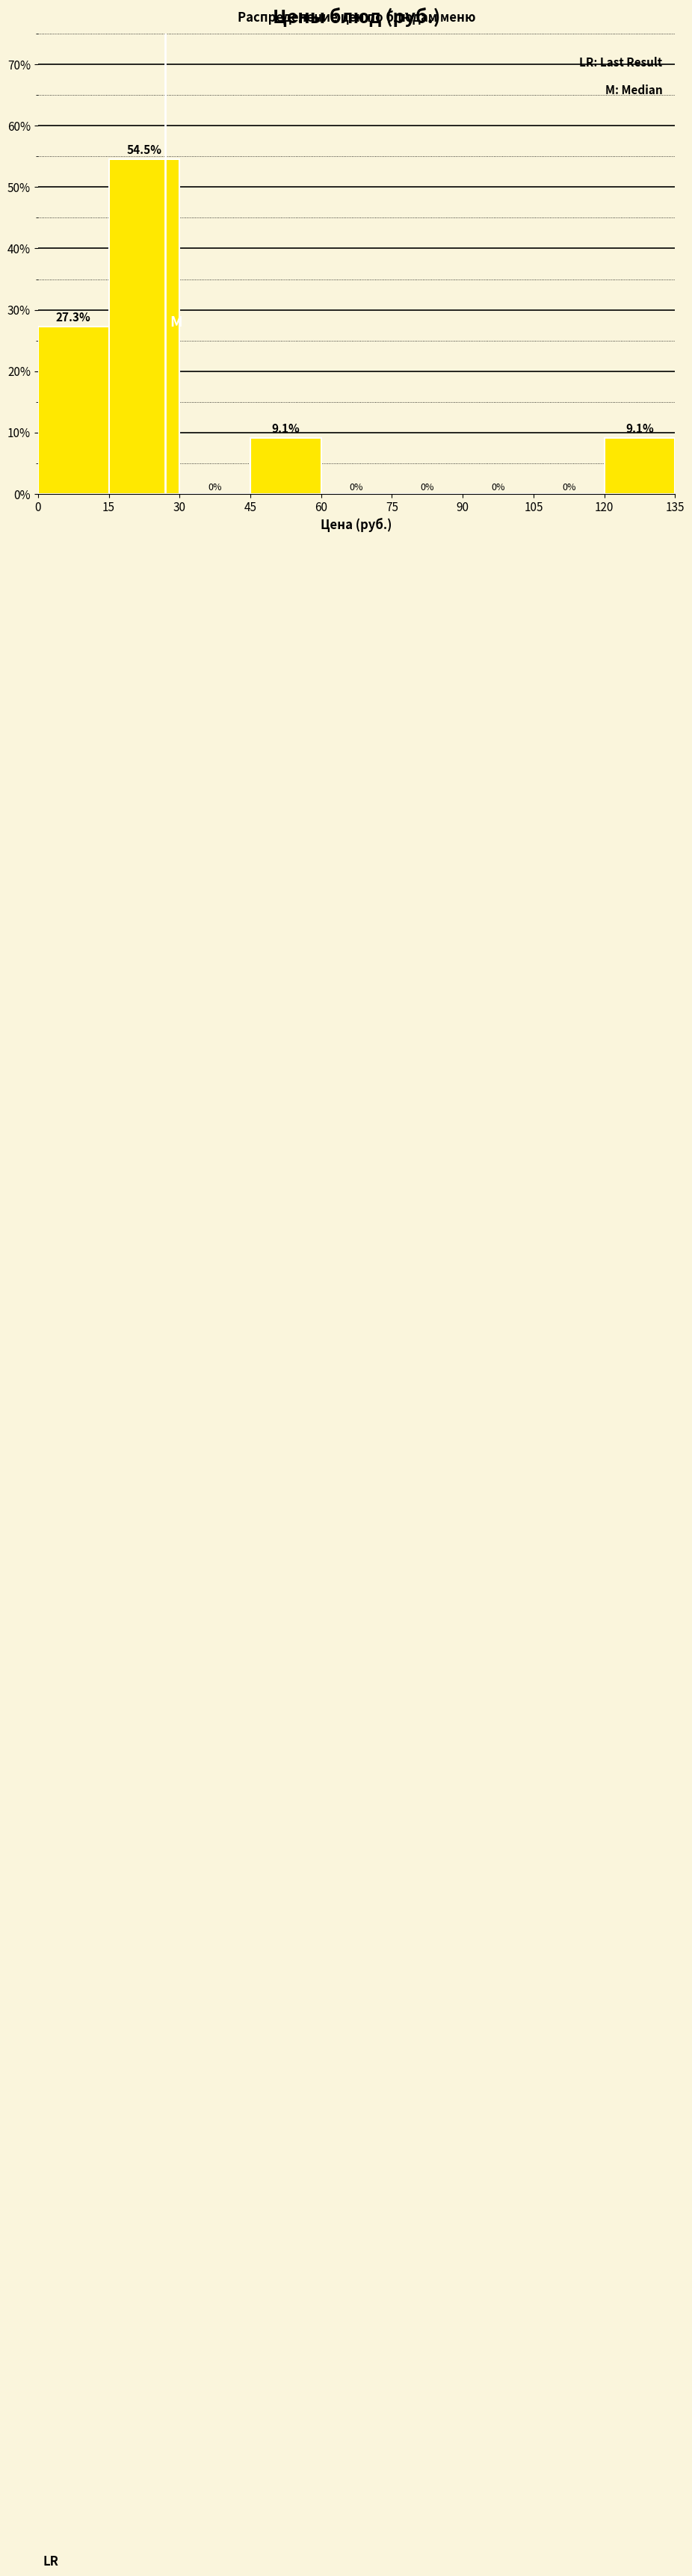

Reading left to right, transcribe this chart: for each bar, give the range it covers on the x-axis and its height.

0 to 15: 27.3
15 to 30: 54.5
30 to 45: 0.0
45 to 60: 9.1
60 to 75: 0.0
75 to 90: 0.0
90 to 105: 0.0
105 to 120: 0.0
120 to 135: 9.1